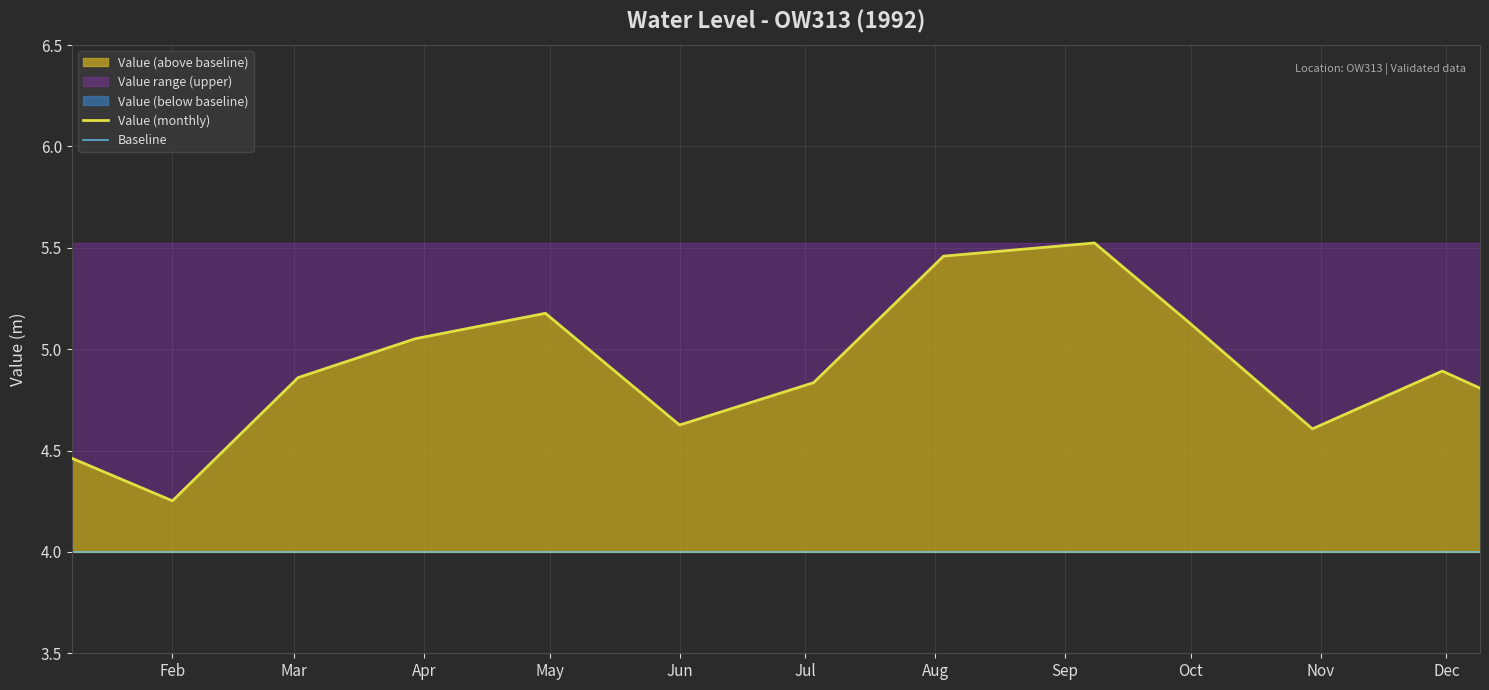

Does the chart display data point markers on the line(s)?

No